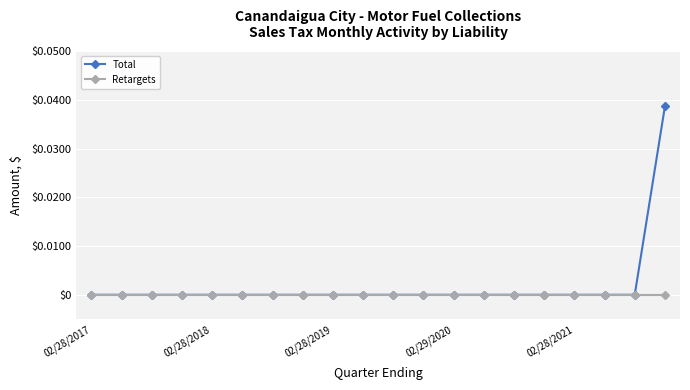

Which series has the widest spread of values?

Total